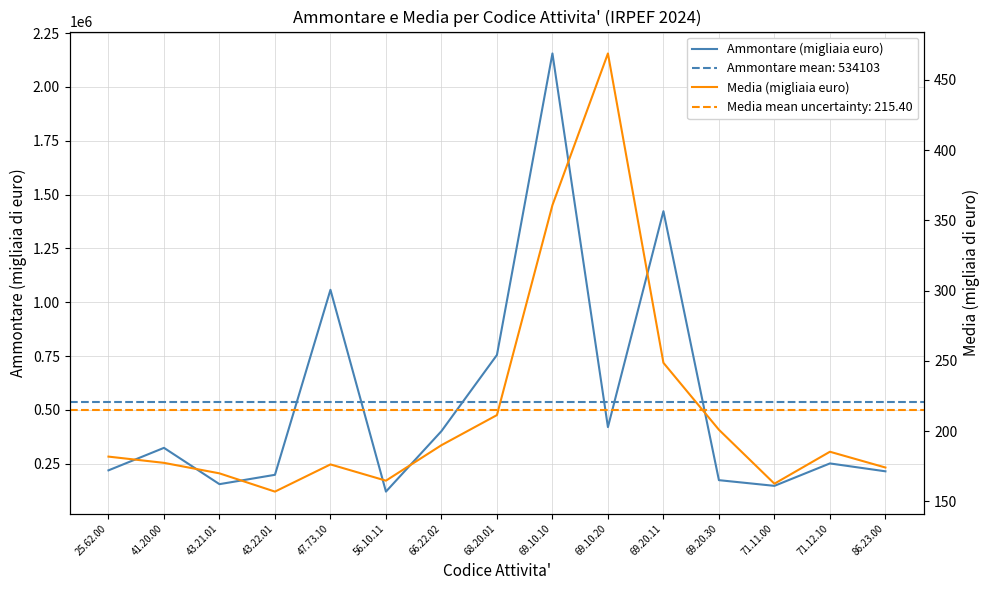

Which series has the largest range (max minus min)?

Ammontare (migliaia euro)